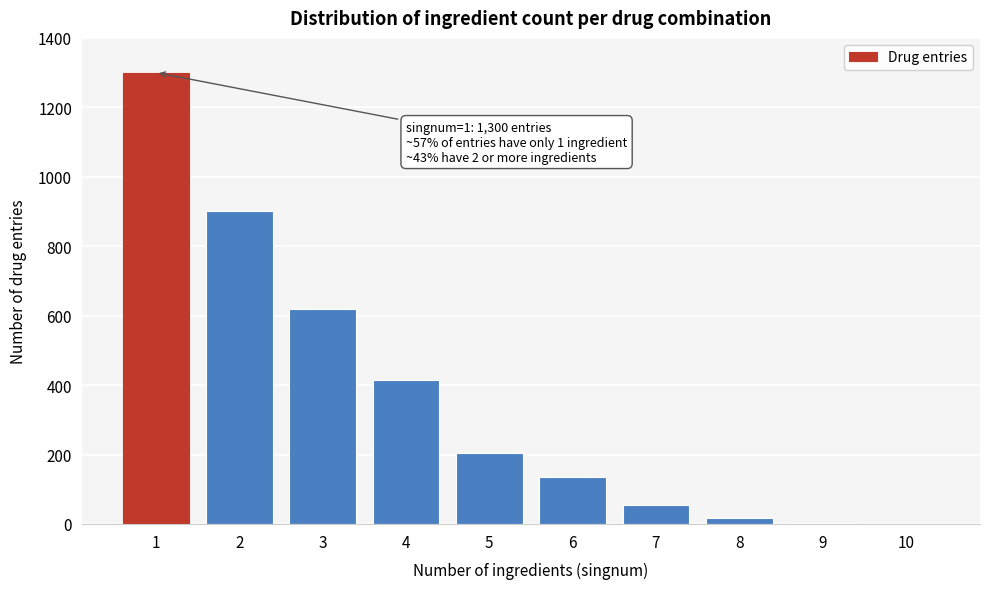

Is it true that the value at 5 is 312?

False